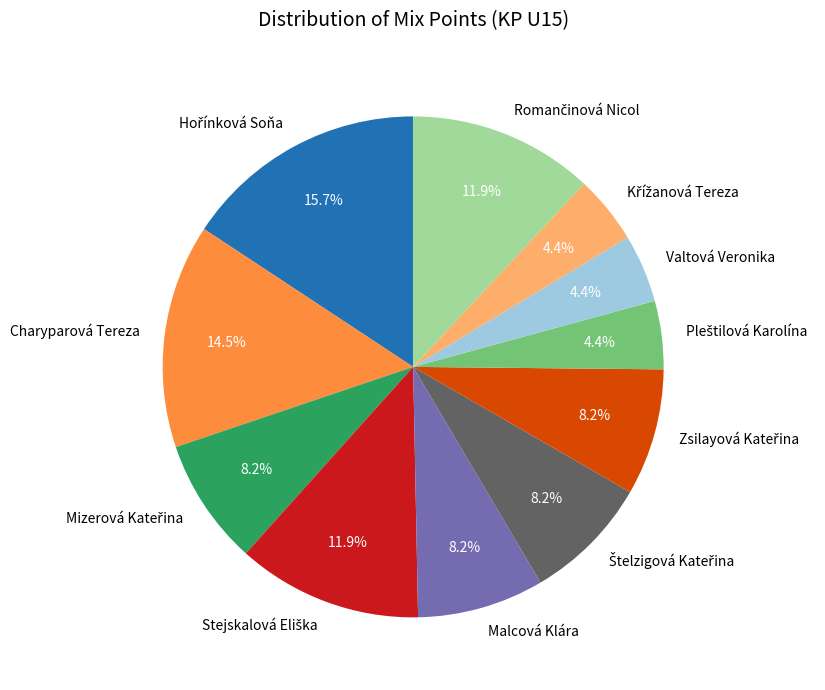

Is there a majority slice in this chart?

No